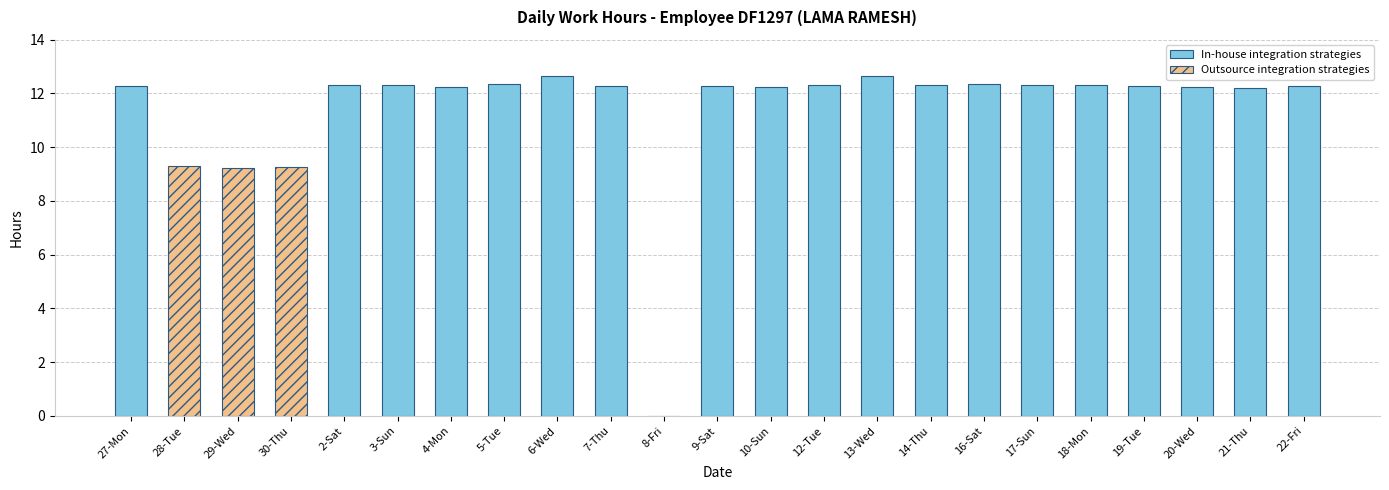

What is the change in value from 8-Fri to 13-Wed?

+12.7